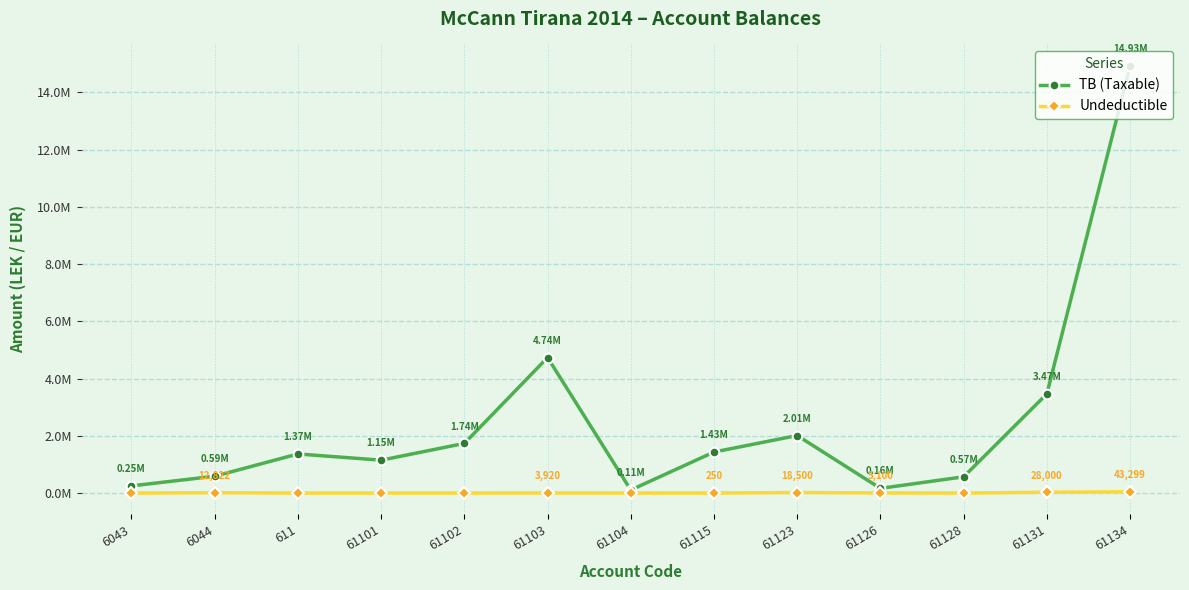

Rank the series by their maximum value, from lowest to highest.

Undeductible, TB (Taxable)